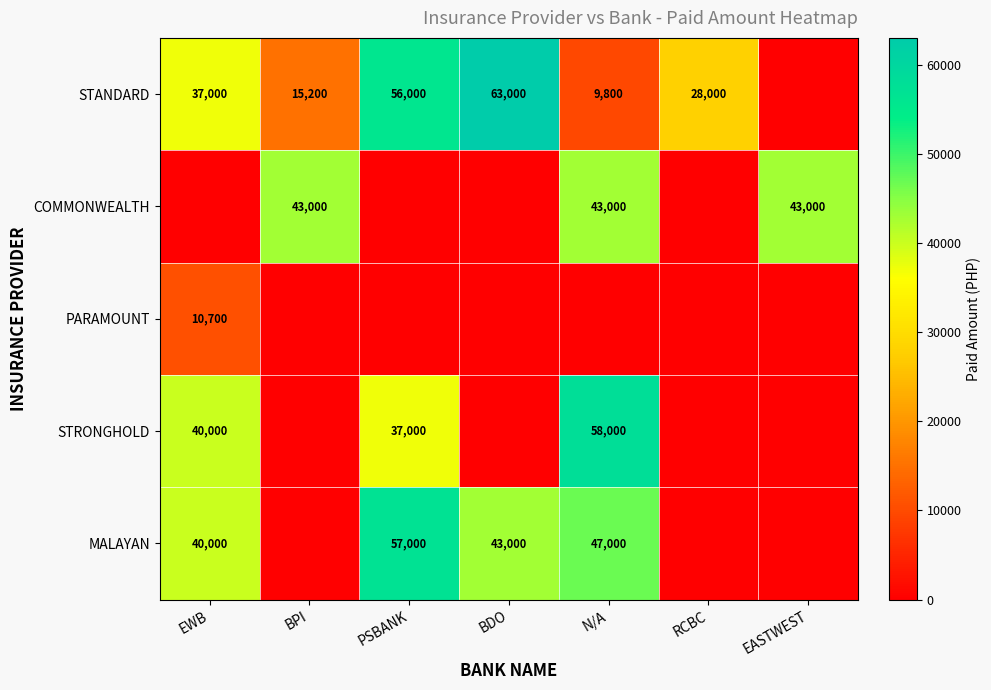

True or false: COMMONWEALTH has a value of 10849 at EASTWEST.

False